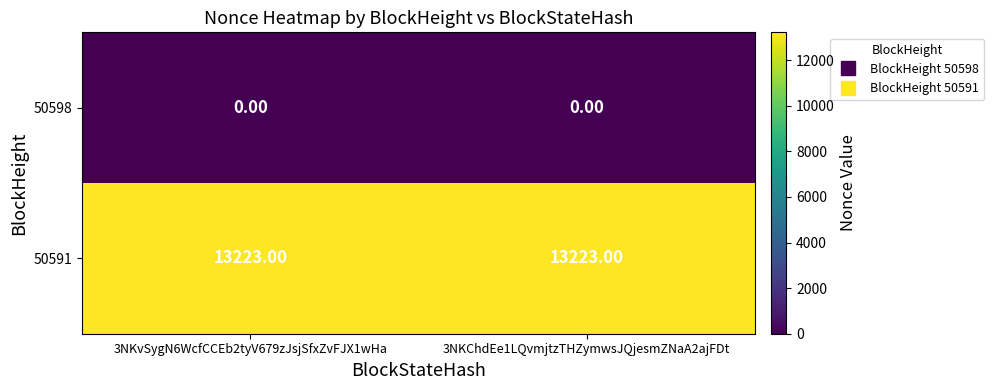

Is the value of 50591 at 3NKvSygN6WcfCCEb2tyV679zJsjSfxZvFJX1wHa greater than the value of 50598 at 3NKChdEe1LQvmjtzTHZymwsJQjesmZNaA2ajFDt?

Yes